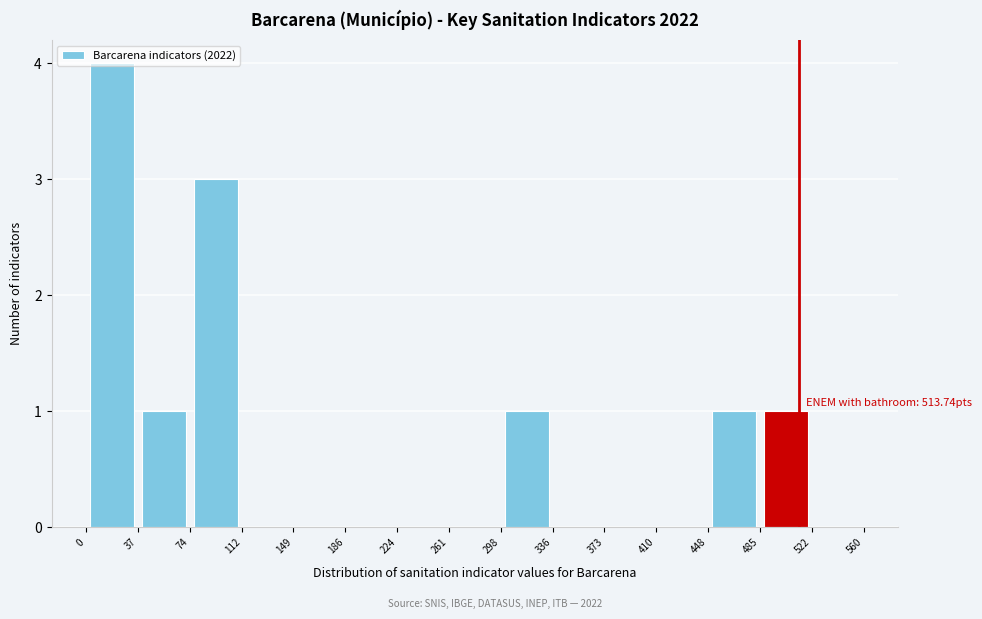

Over which range of the x-axis is the bar tallest?

0 to 37